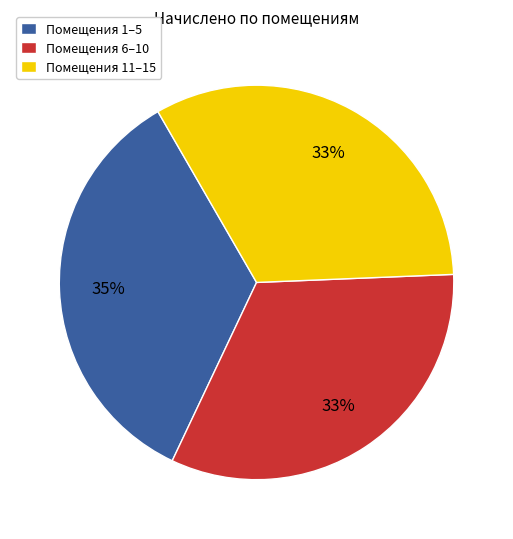

What is the largest slice in the pie chart?

Помещения 1–5